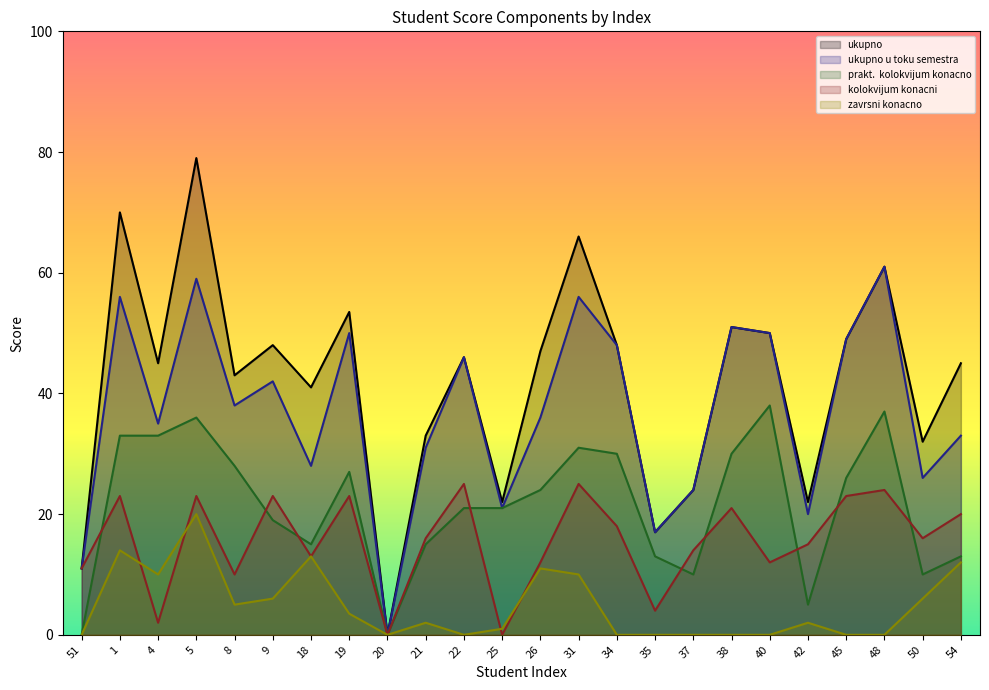

The value of prakt.  kolokvijum konacno at 35 is 13.0. True or false?

True